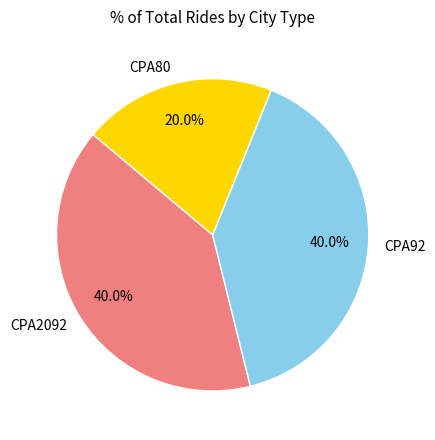

Count the number of slices in the pie.

3